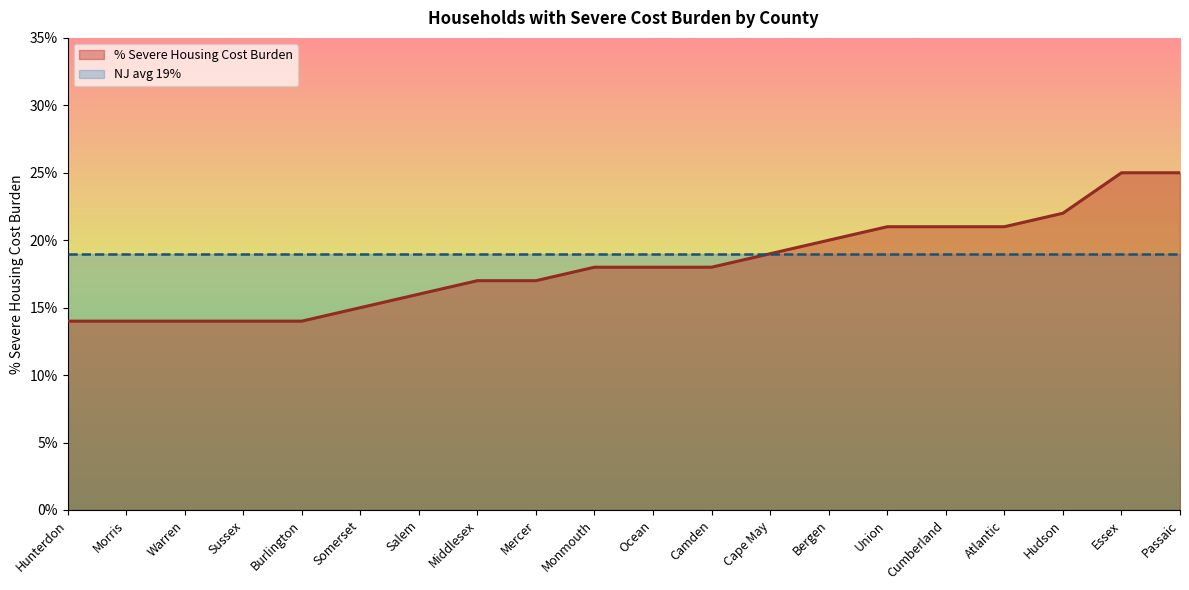

The value at Passaic is 0.2. True or false?

True